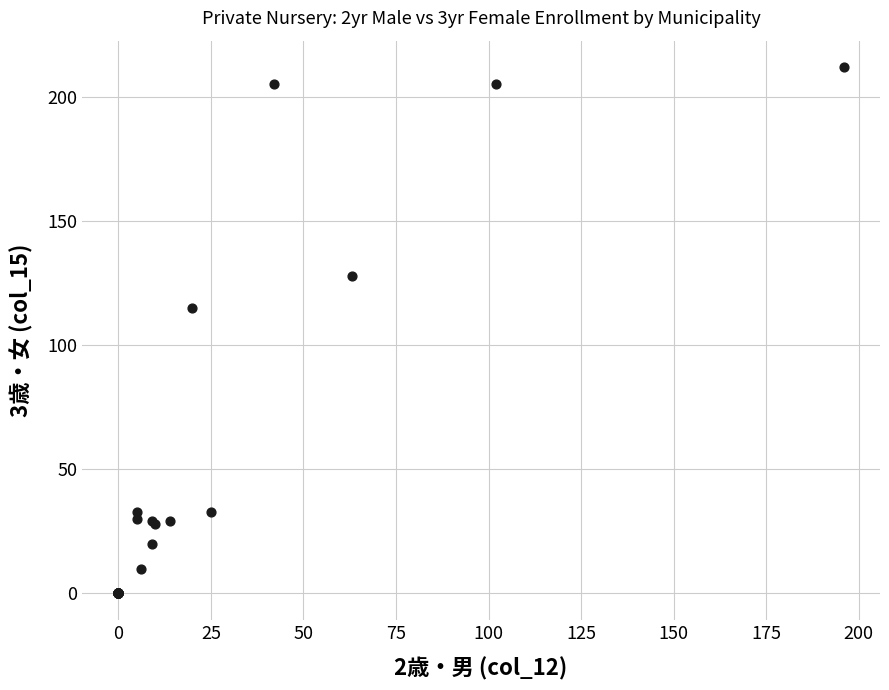

What Y value in the scatter plot is closest to 106?

115